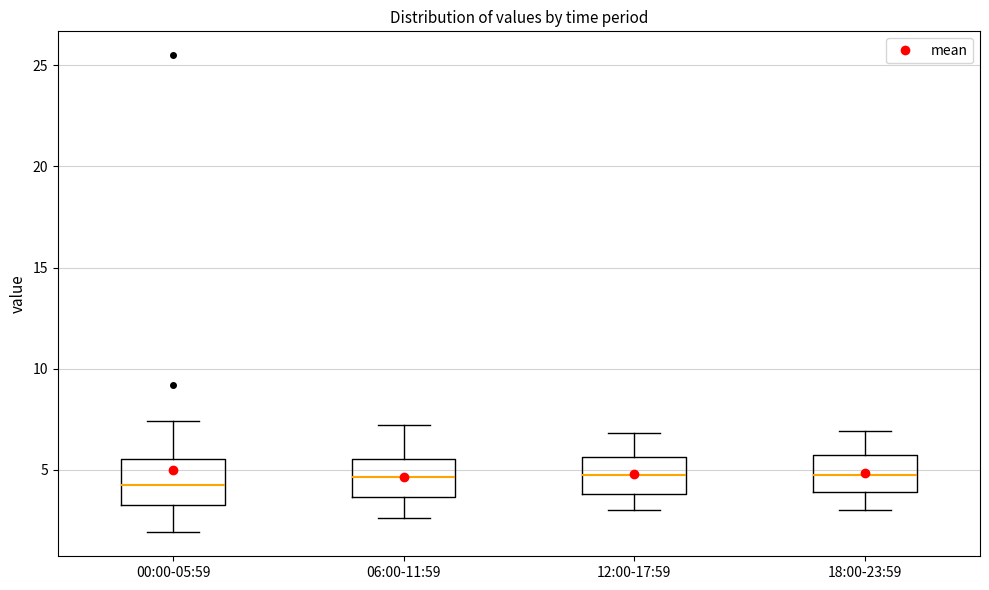

Reading left to right, read every box against the y-axis: the position of its median line, the range the box covers, and the ends of its whiskers. The values are not printed on the chart, so give them approximately, as read against the axis.

00:00-05:59: median 4.5, box 3.5 to 5.5, whiskers 2.0 to 7.5
06:00-11:59: median 4.5, box 3.5 to 5.5, whiskers 2.5 to 7.0
12:00-17:59: median 5.0, box 4.0 to 5.5, whiskers 3.0 to 7.0
18:00-23:59: median 5.0, box 4.0 to 5.5, whiskers 3.0 to 7.0